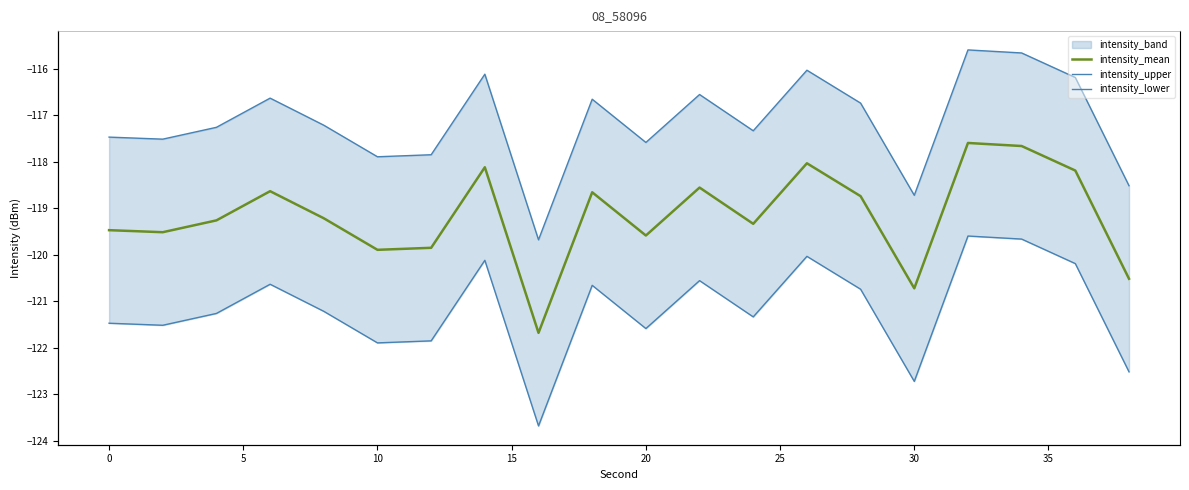

Rank the series by their average value, from lowest to highest.

intensity_lower, intensity_mean, intensity_upper